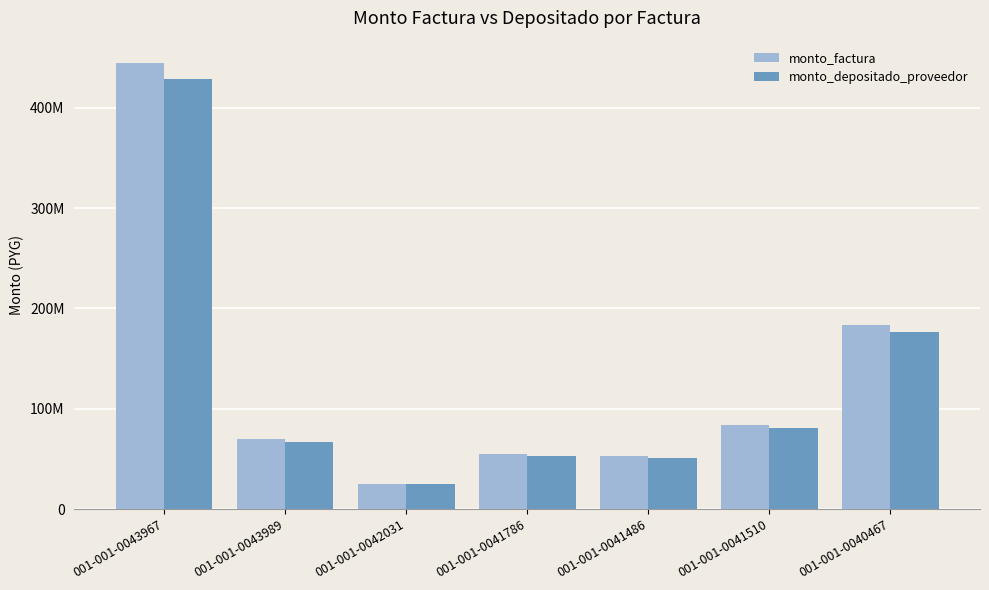

What are all the series names shown in the legend?

monto_factura, monto_depositado_proveedor